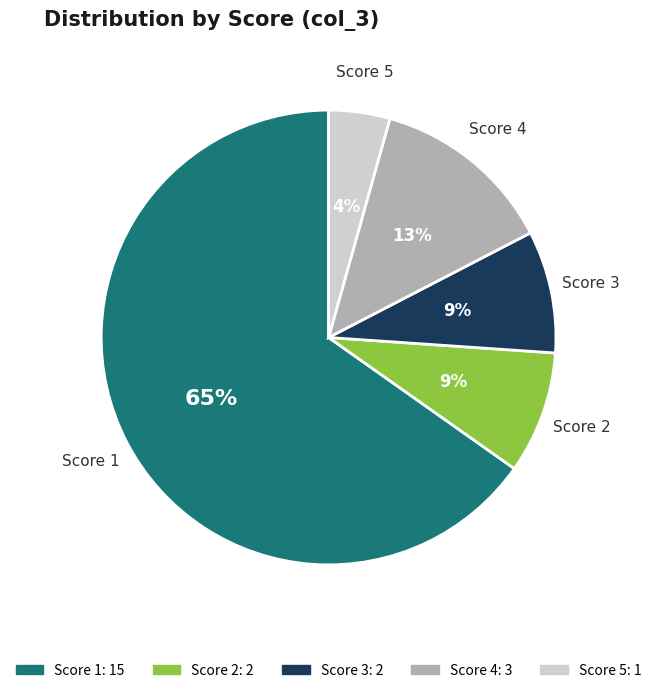

To the nearest percent, what is the average slice percentage?

20%